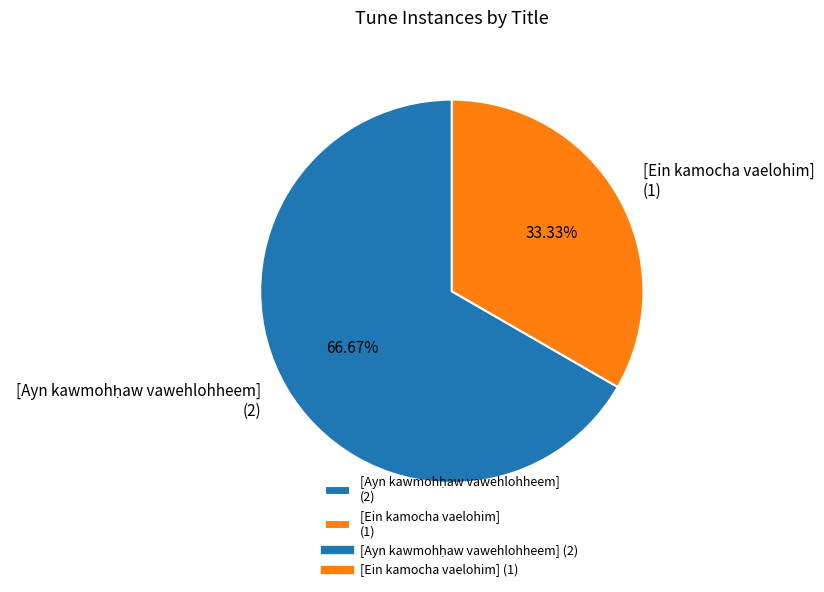

Is there a majority slice in this chart?

Yes